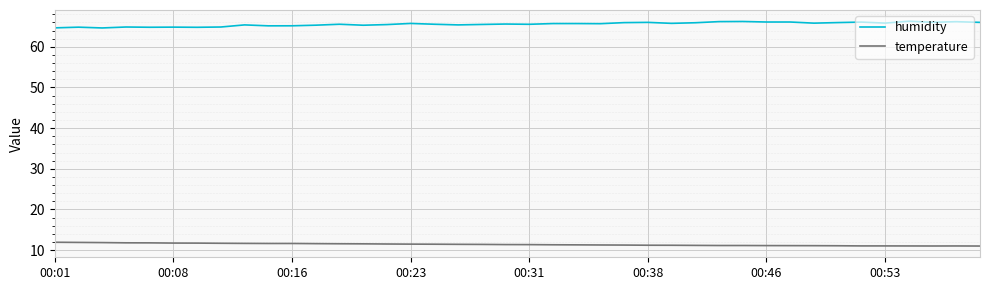

How many lines are shown in the chart?

2